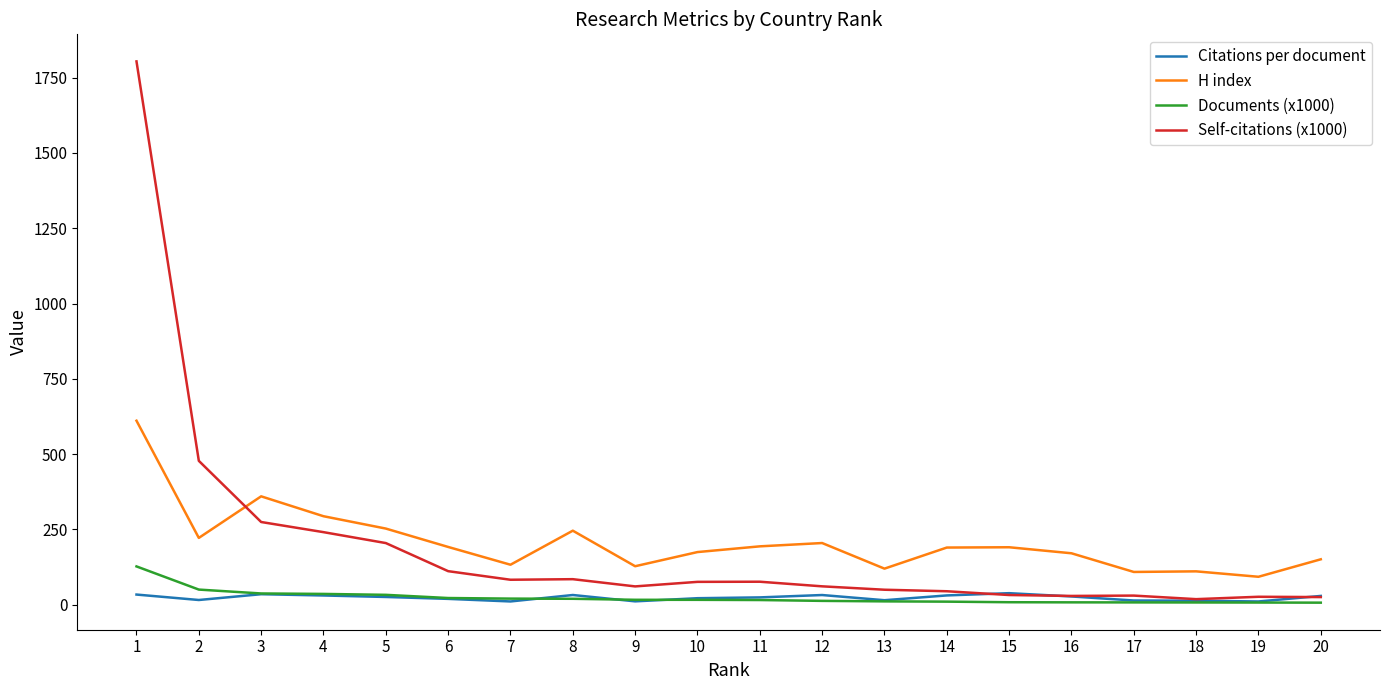

Does the chart display data point markers on the line(s)?

No